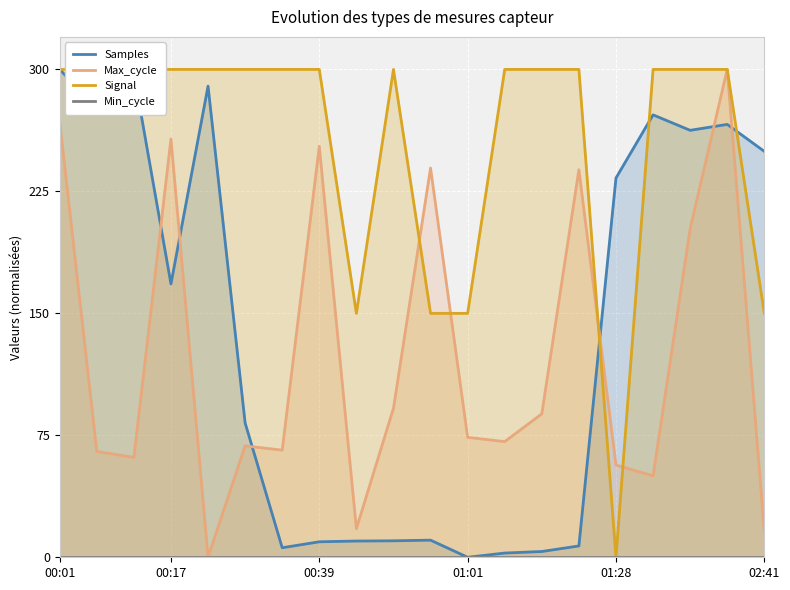

The value of Samples at 18 is 266.2. True or false?

True